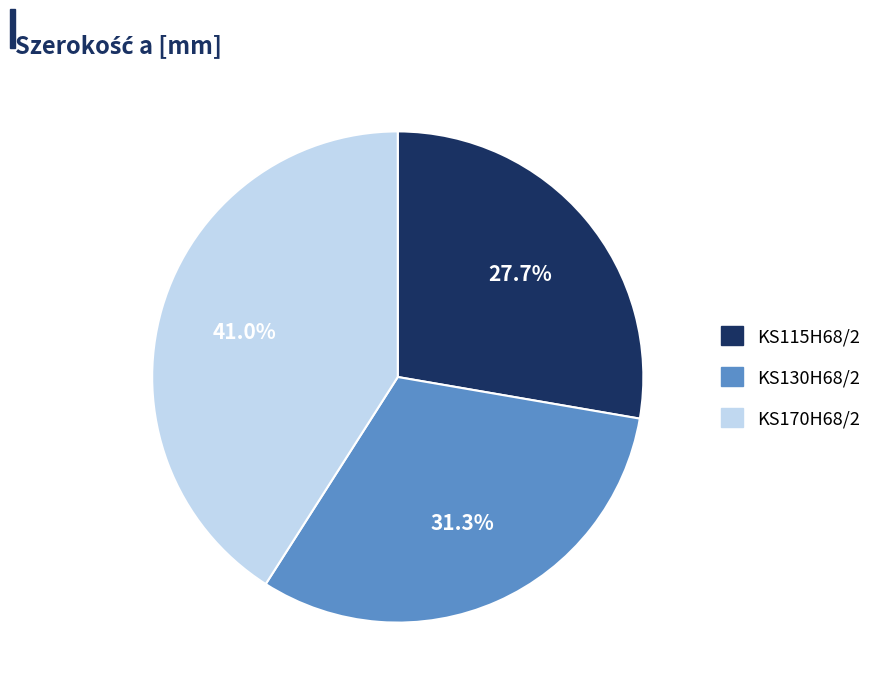

Is it true that KS130H68/2 is 24% of the pie?

False